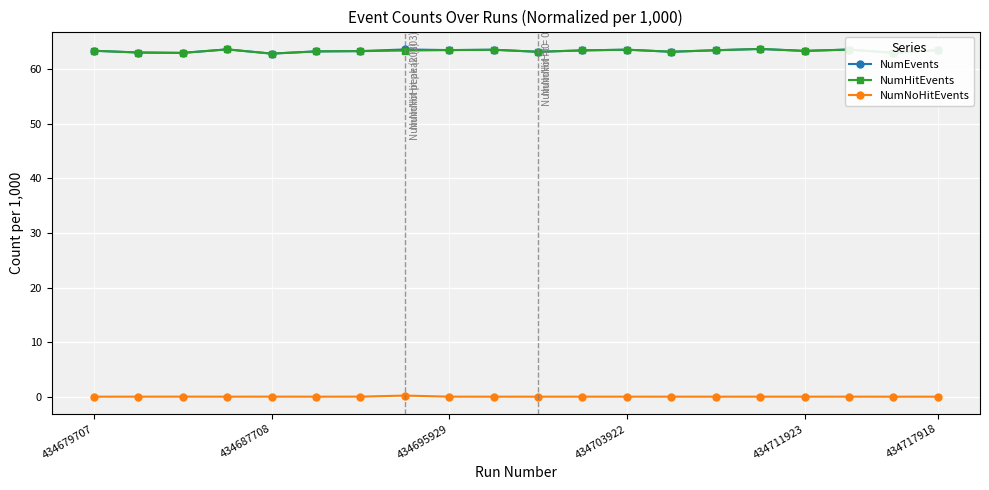

What is the maximum value shown in the chart?

63.7